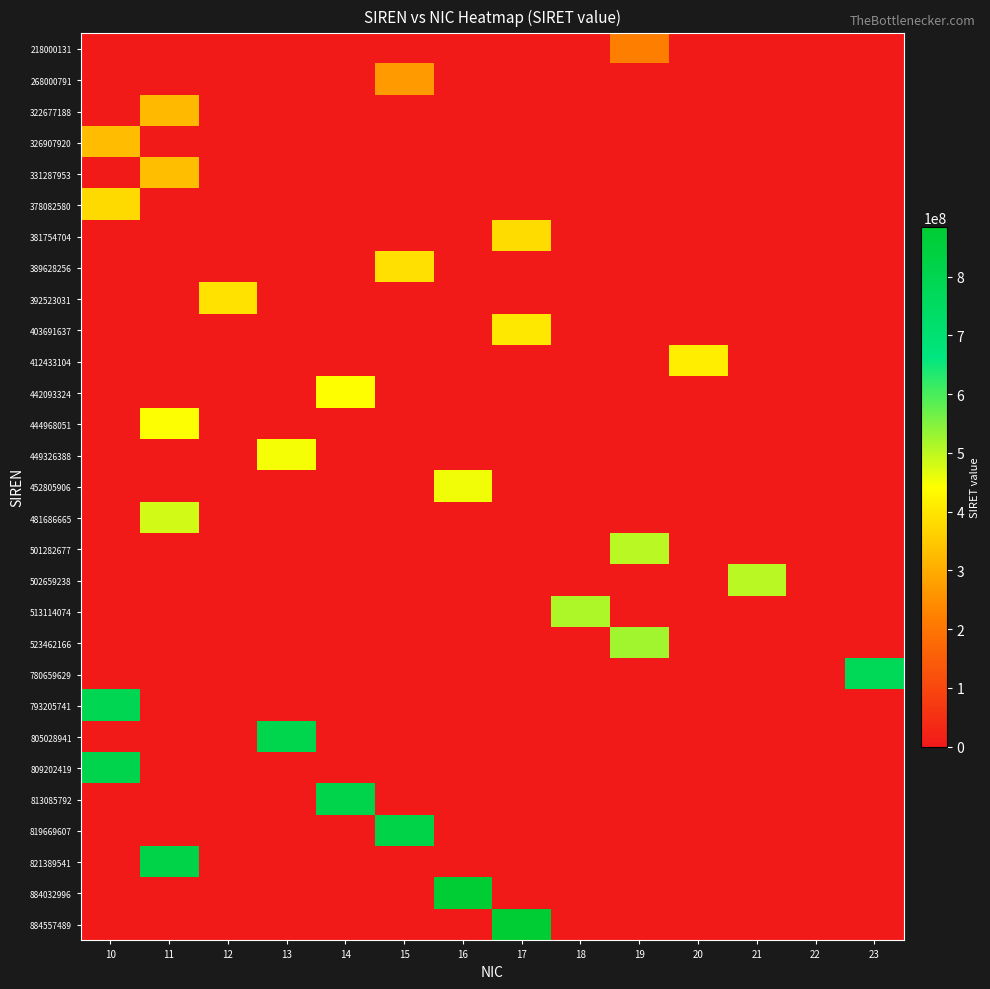

At how many categories does at least one series exceed 687178705?

8